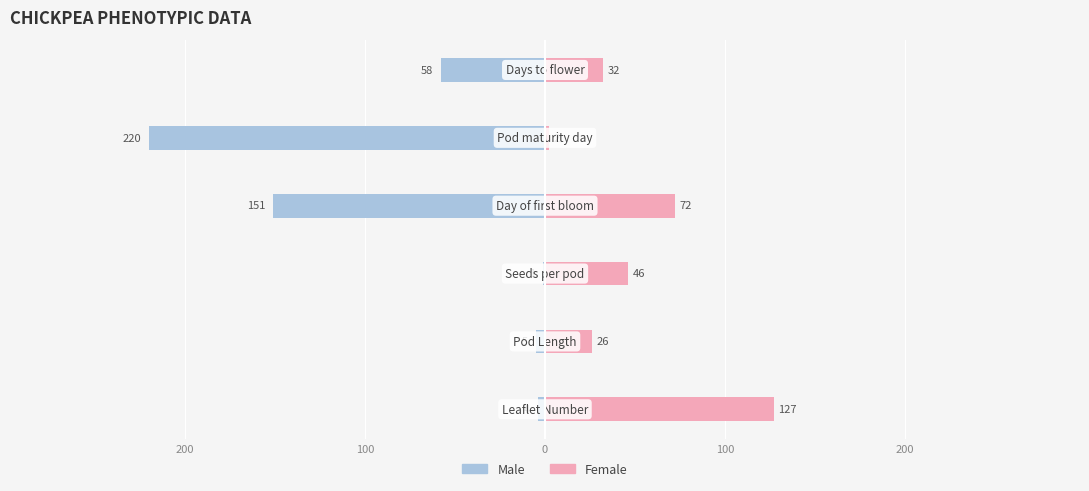

What is the minimum value shown in the chart?

-220